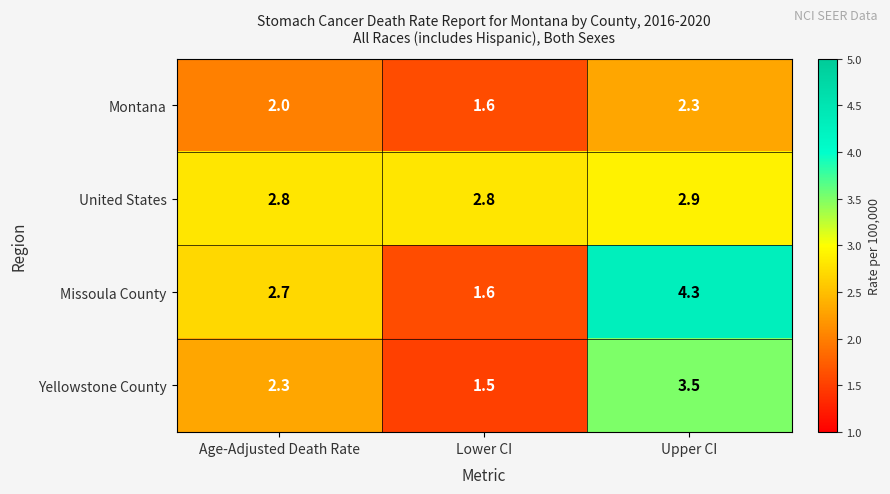

How many data points in Yellowstone County are above 2?

2